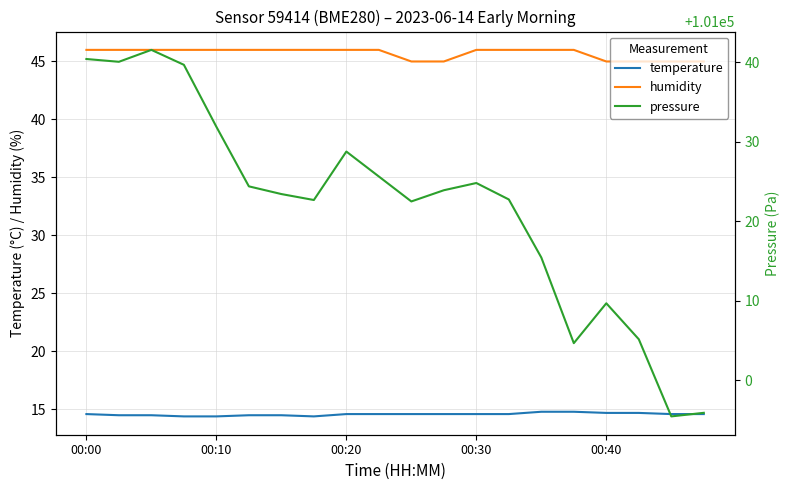

What is the difference between the maximum and minimum values in the humidity series?

1.0